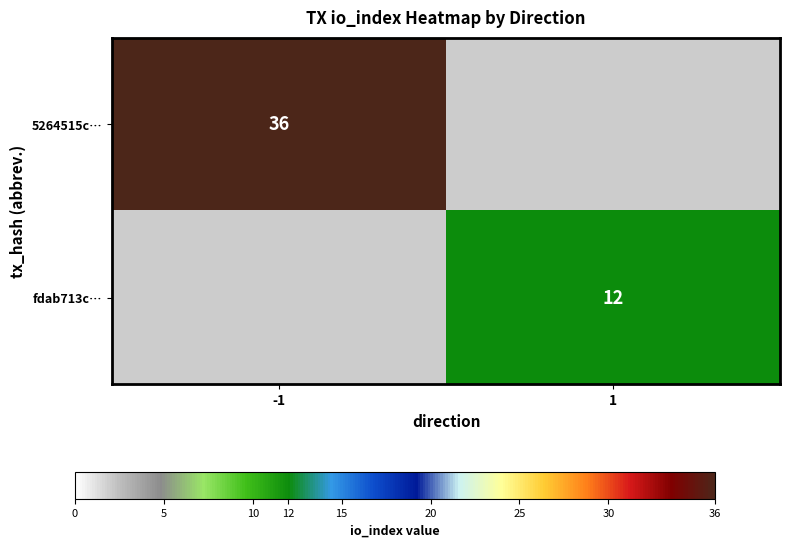

Is it true that 5264515c… equals 53 at -1?

False